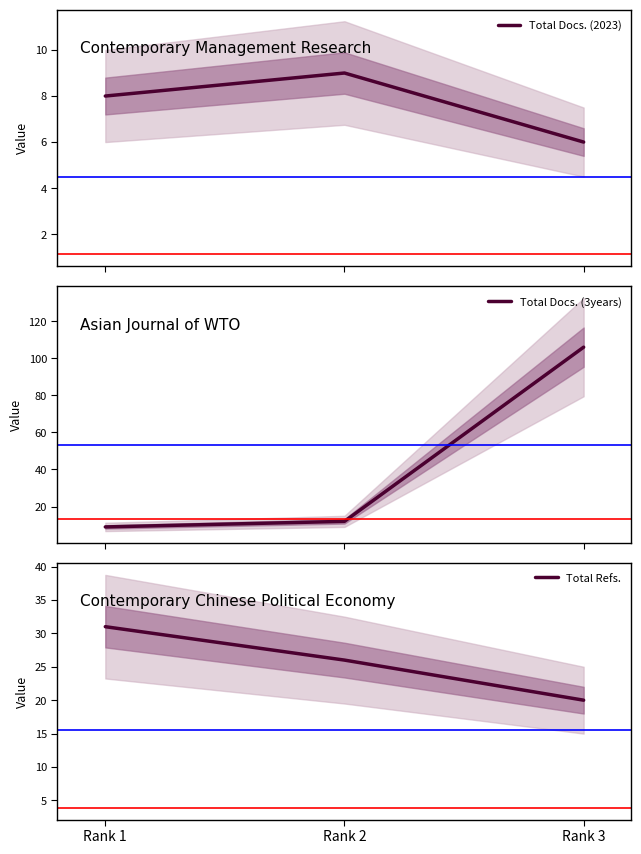

True or false: Total Docs. (3years) has a value of 106 at Rank 3.

True